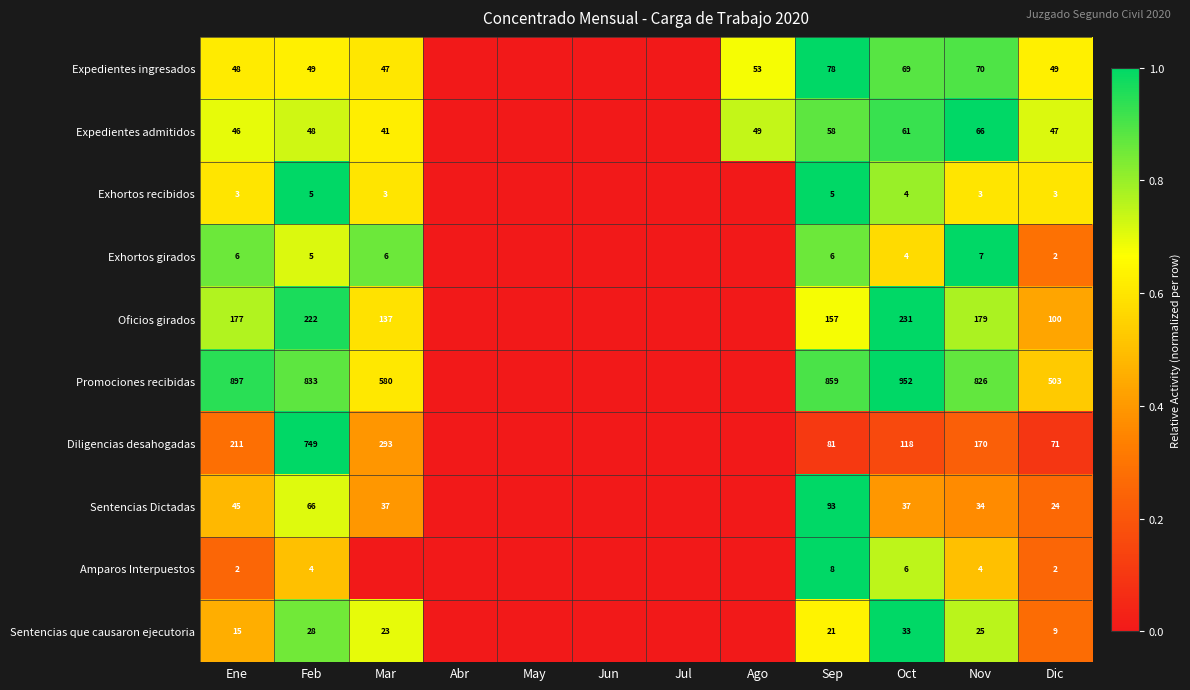

How many categories are shown in the chart?

12